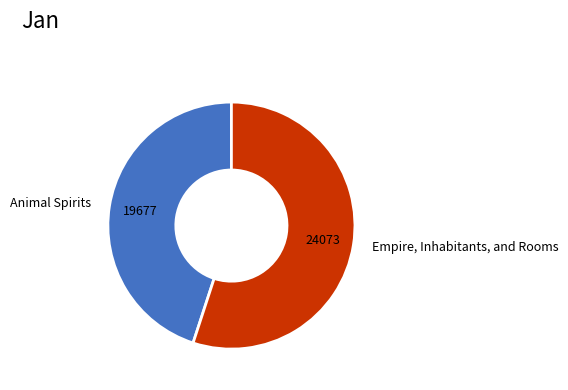

Rank the categories by value from highest to lowest.

Empire, Inhabitants, and Rooms, Animal Spirits